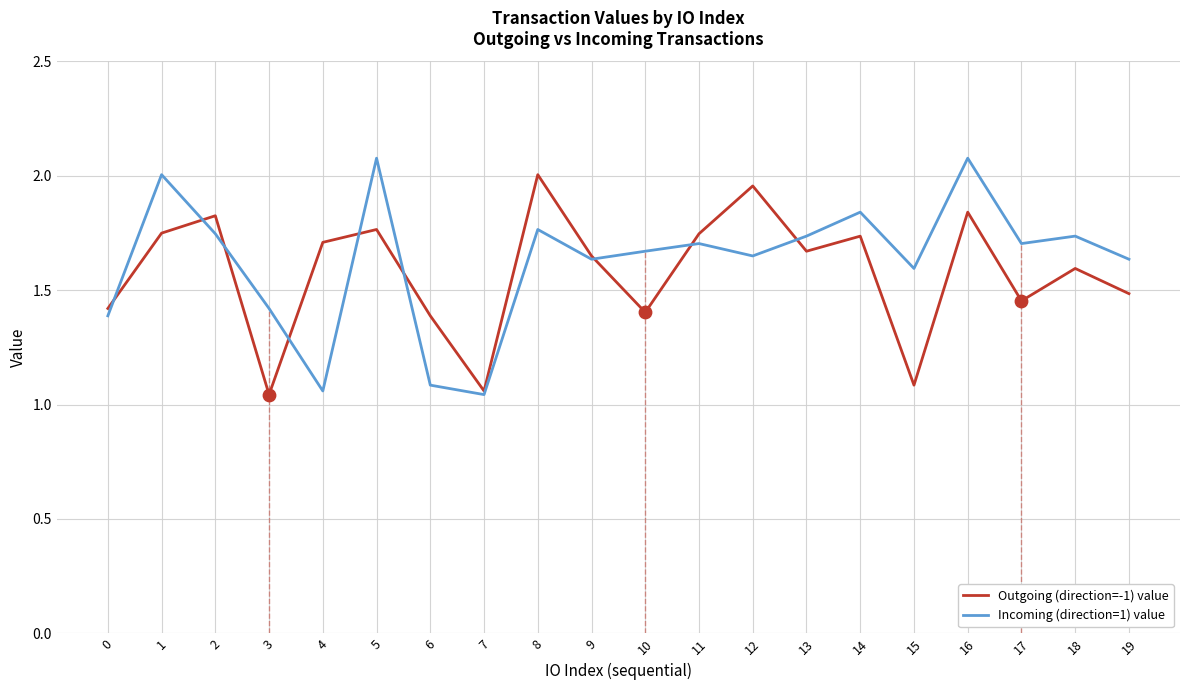

Which series changed the most between 1 and 15?

Outgoing (direction=-1) value